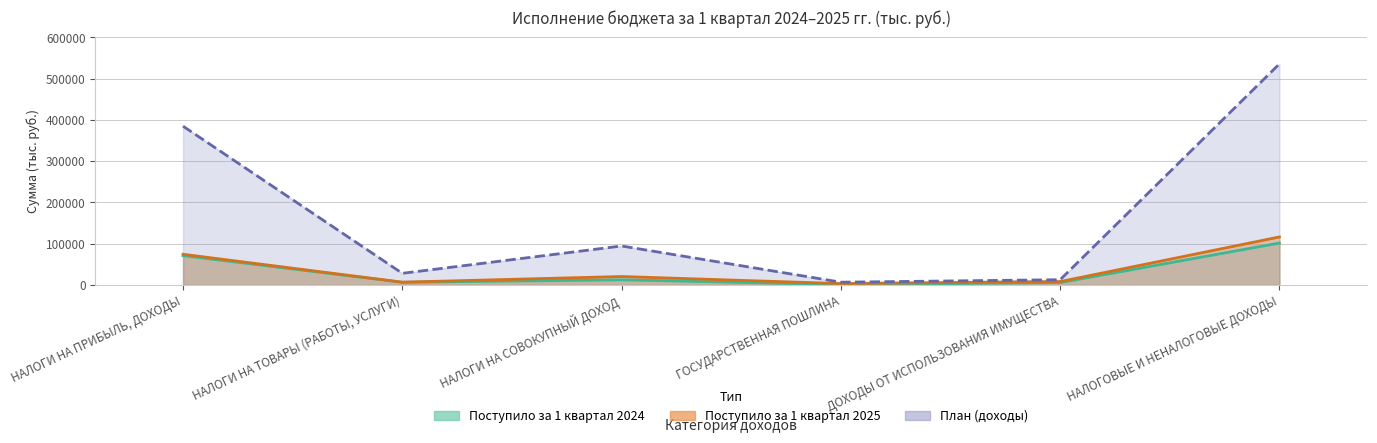

Rank the series by their maximum value, from highest to lowest.

План (доходы), Поступило за 1 квартал 2025, Поступило за 1 квартал 2024